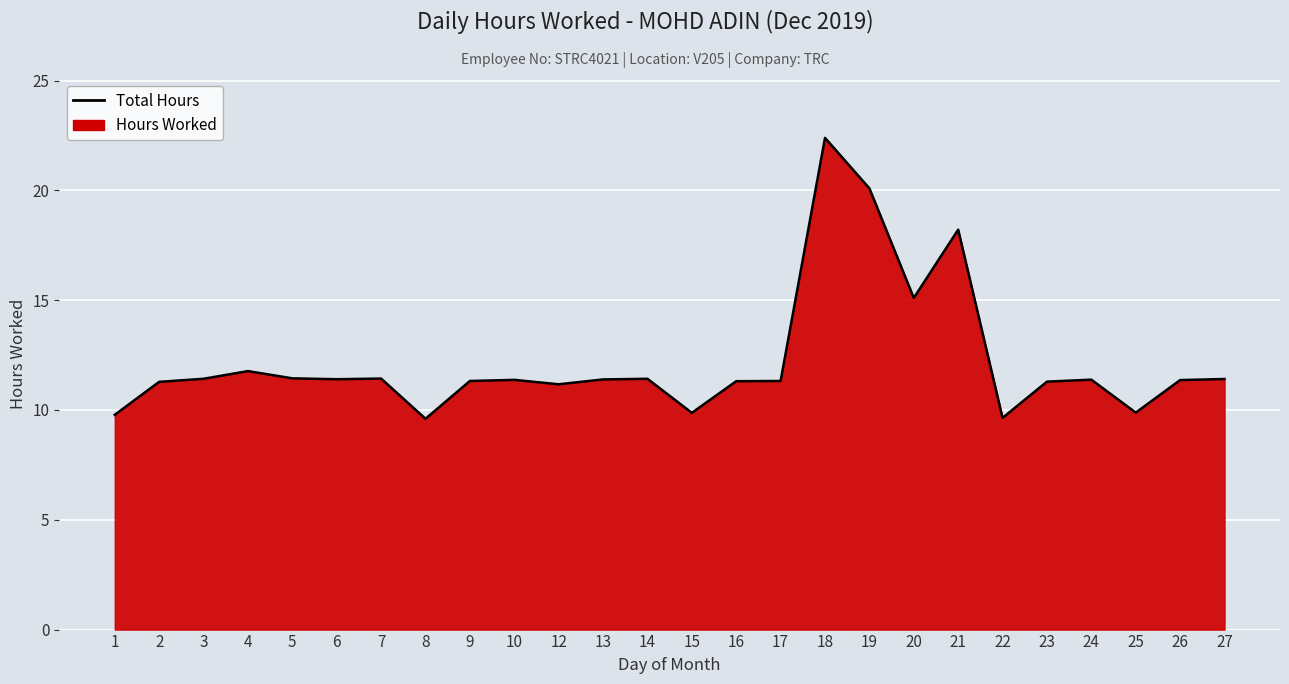

What is the approximate value at 5?

11.4